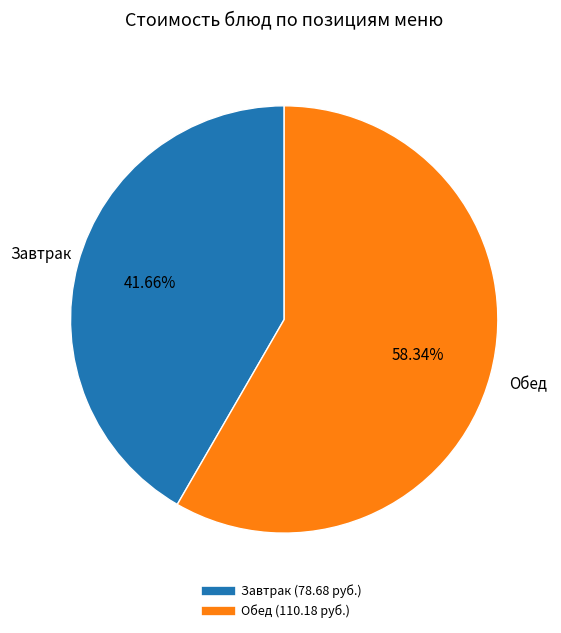

Is there a majority slice in this chart?

Yes